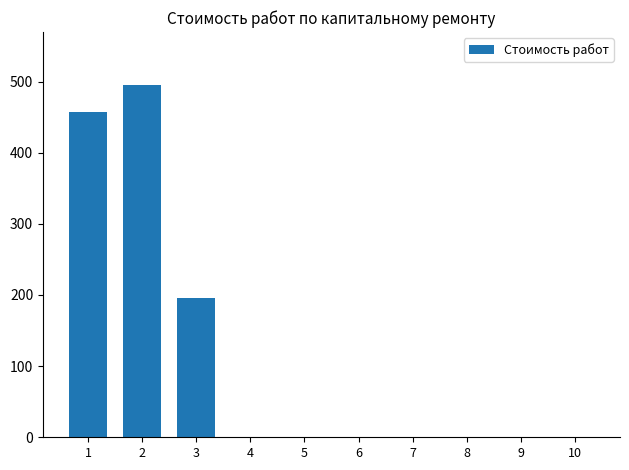

Reading right to left, extract all data points from this chart.

10=0.0	9=0.0	8=0.0	7=0.0	6=0.0	5=0.0	4=0.0	3=195.5	2=495.3	1=456.8